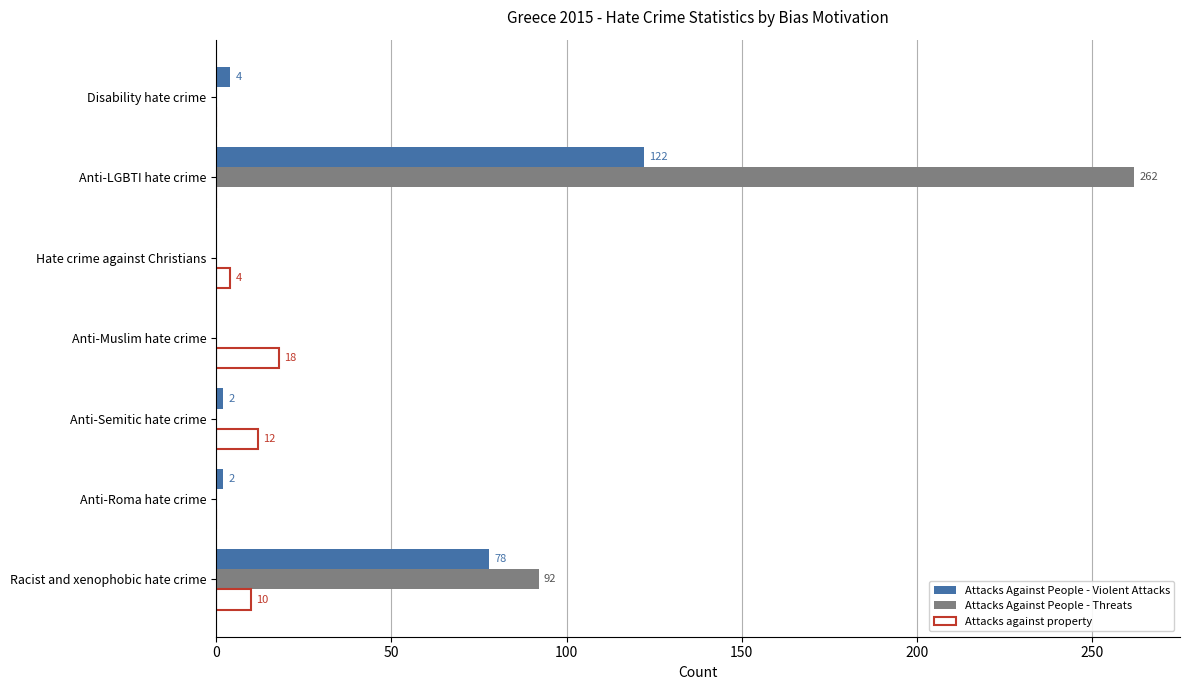

Between Racist and xenophobic hate crime and Anti-Semitic hate crime, which series saw the biggest shift?

Attacks Against People - Threats